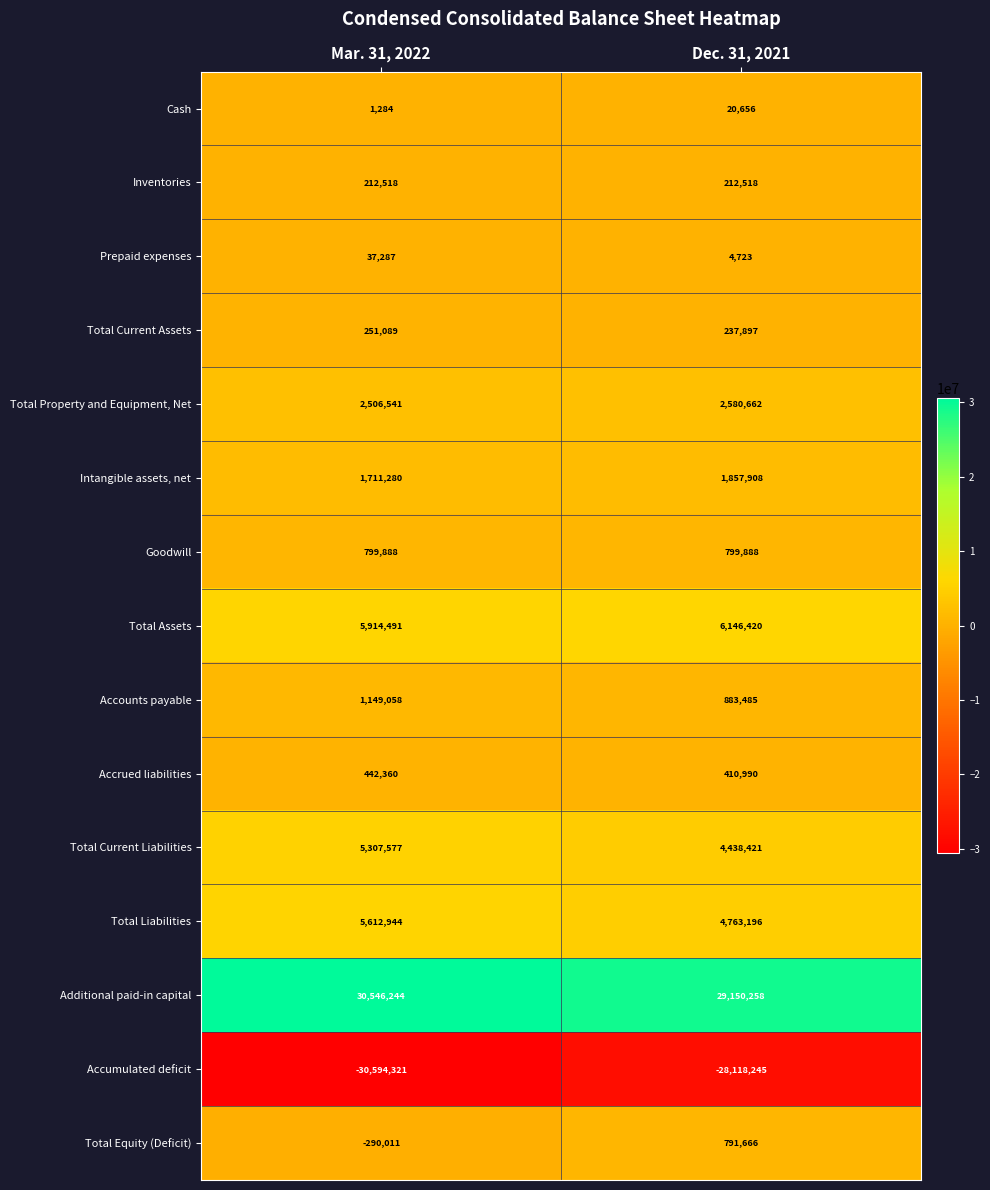

Is it true that Accumulated deficit equals -28118245 at Dec. 31, 2021?

True